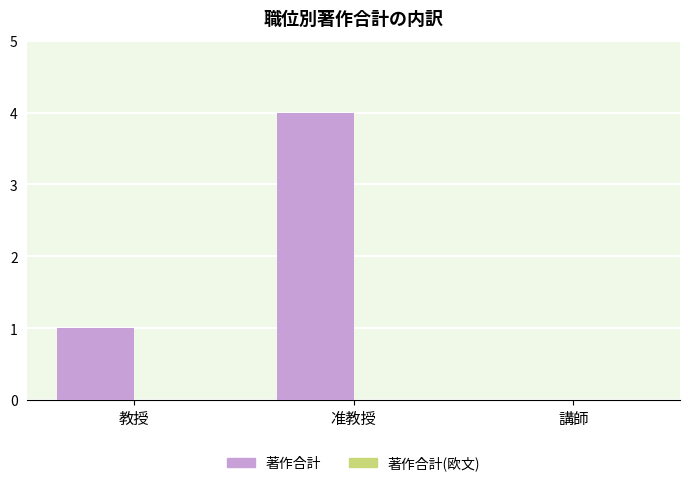

Which has a higher value, 教授 or 講師?

教授